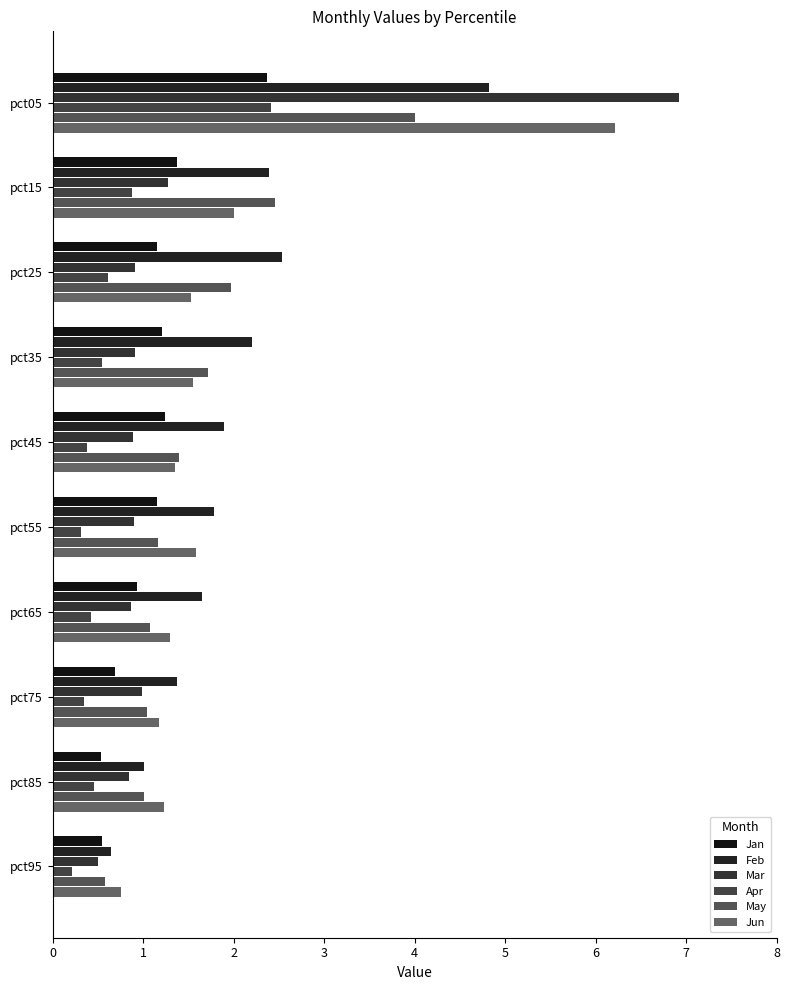

How many data points in Jun are above 1?

9